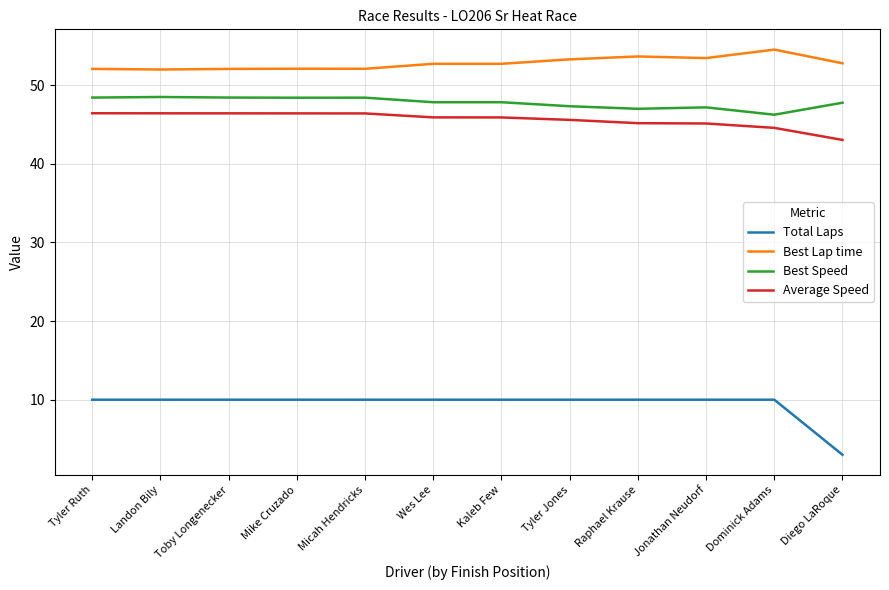

Which category has the lowest value across all series?

Diego LaRoque